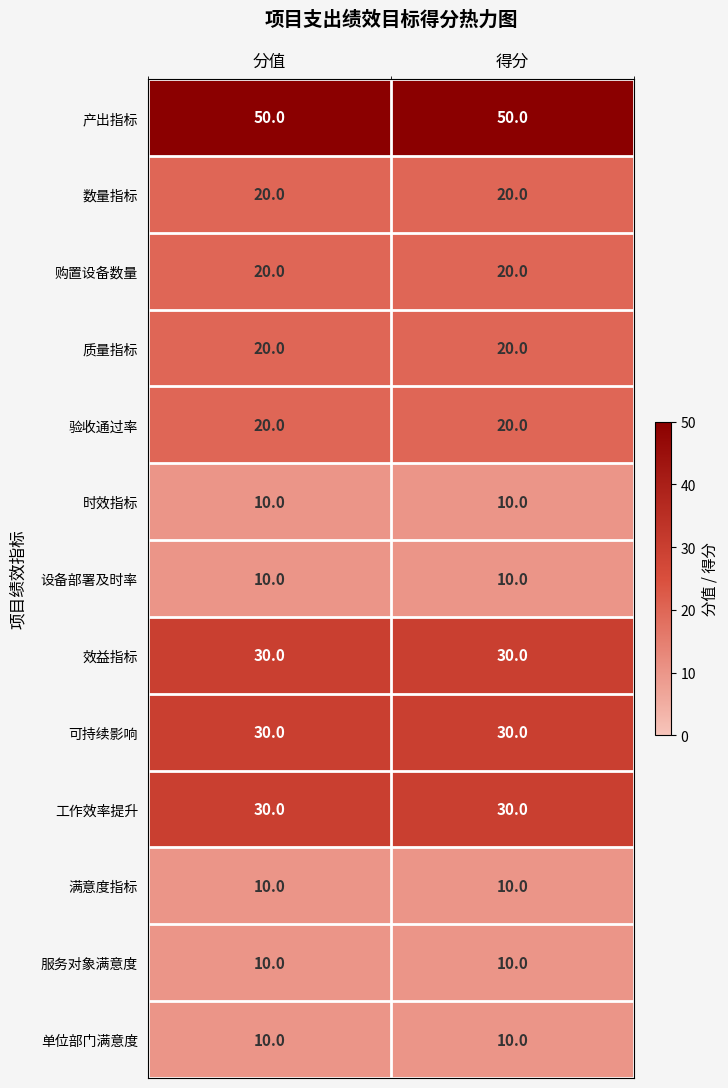

Reading left to right, what are all the values shown in this chart?

产出指标: 50	50
数量指标: 20	20
购置设备数量: 20	20
质量指标: 20	20
验收通过率: 20	20
时效指标: 10	10
设备部署及时率: 10	10
效益指标: 30	30
可持续影响: 30	30
工作效率提升: 30	30
满意度指标: 10	10
服务对象满意度: 10	10
单位部门满意度: 10	10